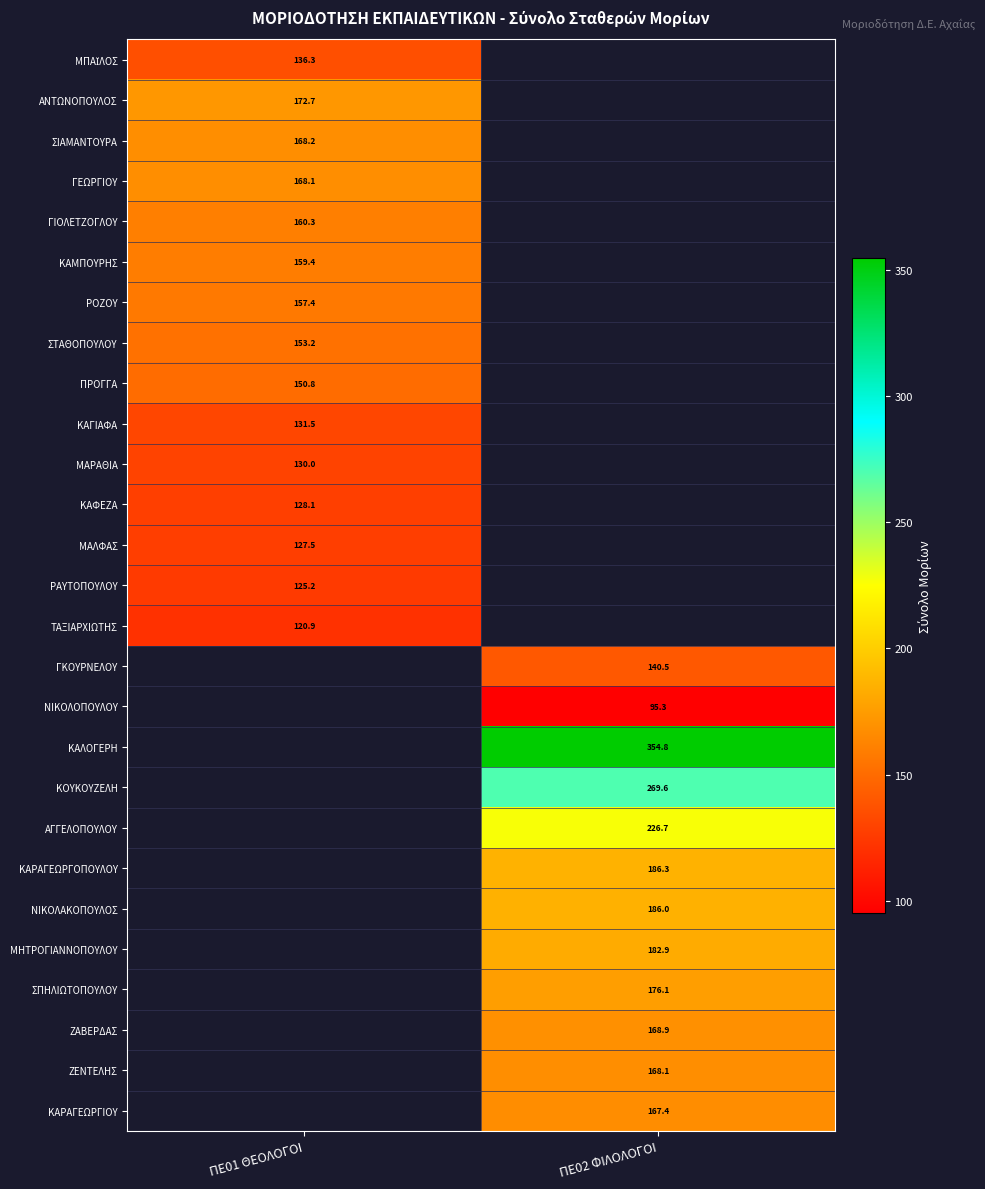

Which label corresponds to the smallest value in the chart?

ΠΕ02 ΦΙΛΟΛΟΓΟΙ